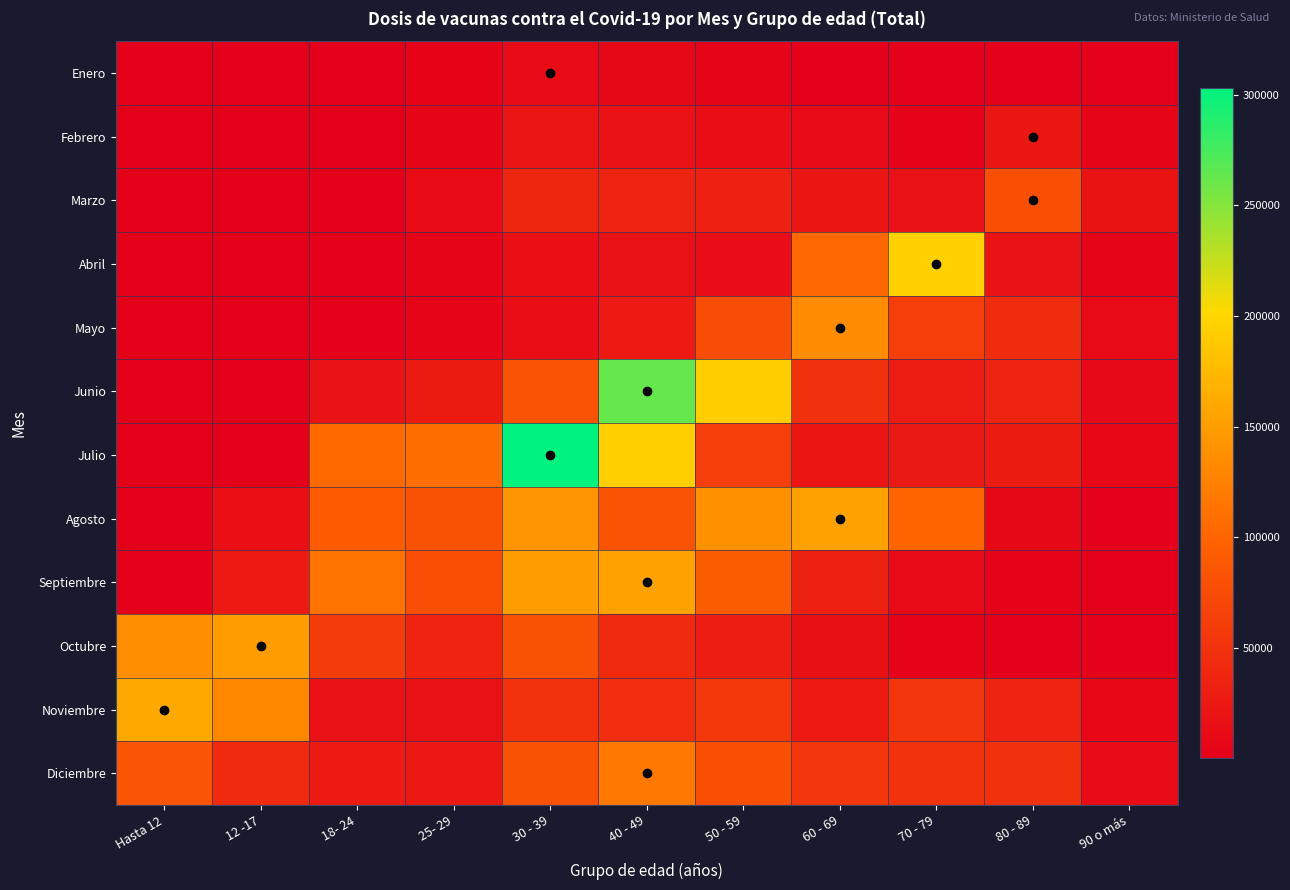

Reading right to left, list all the values displayed in this chart.

Enero: 90 o más=1	80 - 89=1	70 - 79=5	60 - 69=191	50 - 59=6213	40 - 49=8902	30 - 39=10810	25- 29=3643	18- 24=527	12 -17=2	Hasta 12=2
Febrero: 90 o más=4795	80 - 89=23129	70 - 79=2718	60 - 69=10358	50 - 59=14567	40 - 49=18372	30 - 39=21689	25- 29=7003	18- 24=1137	12 -17=1	Hasta 12=7
Marzo: 90 o más=19107	80 - 89=79147	70 - 79=17264	60 - 69=22967	50 - 59=32345	40 - 49=36399	30 - 39=38957	25- 29=12091	18- 24=2362	12 -17=4	Hasta 12=4
Abril: 90 o más=5369	80 - 89=18421	70 - 79=195731	60 - 69=103312	50 - 59=13839	40 - 49=17446	30 - 39=15578	25- 29=5258	18- 24=1873	12 -17=10	Hasta 12=18
Mayo: 90 o más=10298	80 - 89=44800	70 - 79=61641	60 - 69=134184	50 - 59=76728	40 - 49=26258	30 - 39=14659	25- 29=4617	18- 24=1456	12 -17=10	Hasta 12=12
Junio: 90 o más=9476	80 - 89=35014	70 - 79=27891	60 - 69=49113	50 - 59=192087	40 - 49=262712	30 - 39=82626	25- 29=27613	18- 24=18867	12 -17=34	Hasta 12=38
Julio: 90 o más=7701	80 - 89=27437	70 - 79=25828	60 - 69=22090	50 - 59=62291	40 - 49=193631	30 - 39=303107	25- 29=109849	18- 24=104710	12 -17=64	Hasta 12=47
Agosto: 90 o más=2069	80 - 89=8913	70 - 79=100901	60 - 69=152805	50 - 59=139581	40 - 49=83412	30 - 39=143080	25- 29=81755	18- 24=90564	12 -17=15402	Hasta 12=67
Septiembre: 90 o más=895	80 - 89=3348	70 - 79=10763	60 - 69=33629	50 - 59=92571	40 - 49=153441	30 - 39=150121	25- 29=78944	18- 24=113471	12 -17=26645	Hasta 12=79
Octubre: 90 o más=427	80 - 89=1319	70 - 79=3170	60 - 69=16929	50 - 59=30264	40 - 49=42336	30 - 39=81540	25- 29=35269	18- 24=58977	12 -17=150266	Hasta 12=137291
Noviembre: 90 o más=7591	80 - 89=35473	70 - 79=54311	60 - 69=27221	50 - 59=56718	40 - 49=45417	30 - 39=50684	25- 29=18117	18- 24=17712	12 -17=130563	Hasta 12=160397
Diciembre: 90 o más=12691	80 - 89=48689	70 - 79=50875	60 - 69=53975	50 - 59=79066	40 - 49=117272	30 - 39=81533	25- 29=24380	18- 24=26087	12 -17=42504	Hasta 12=84300